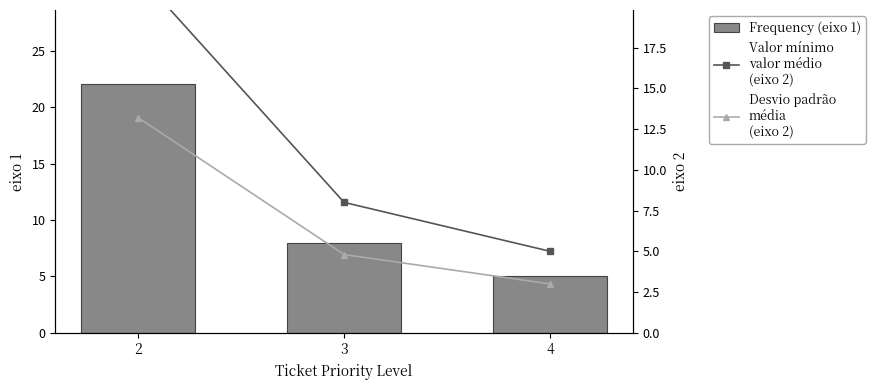

How many groups of bars are there?

3